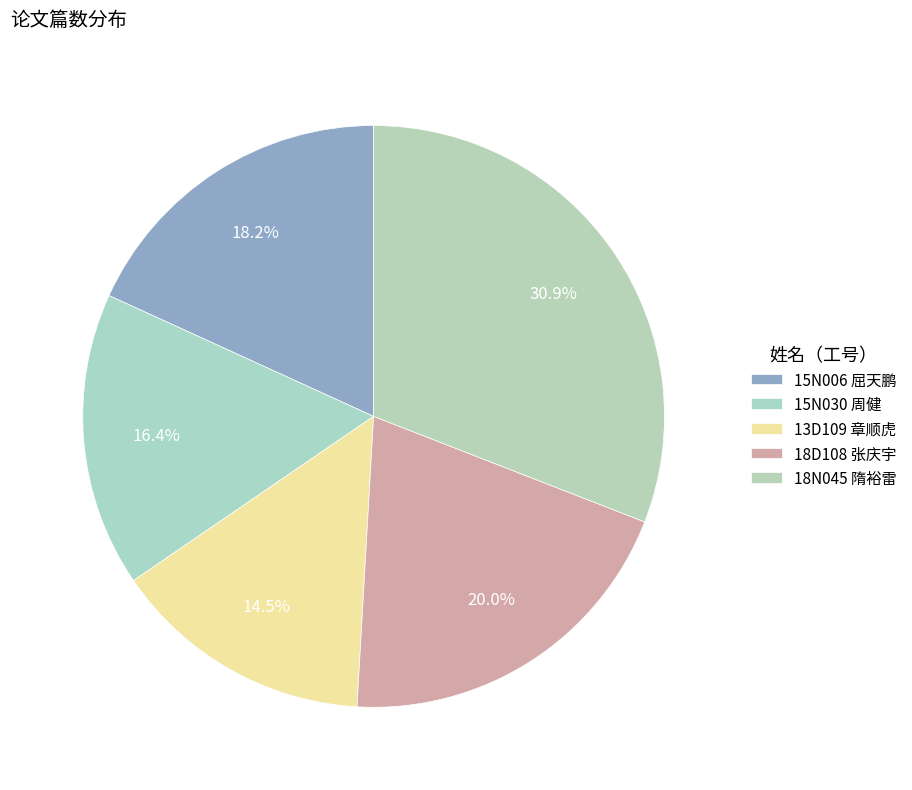

How many slices are in this pie chart?

5